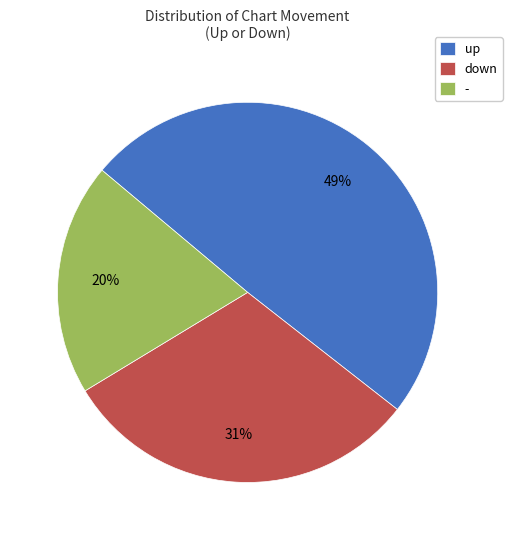

Which slice is the largest?

up